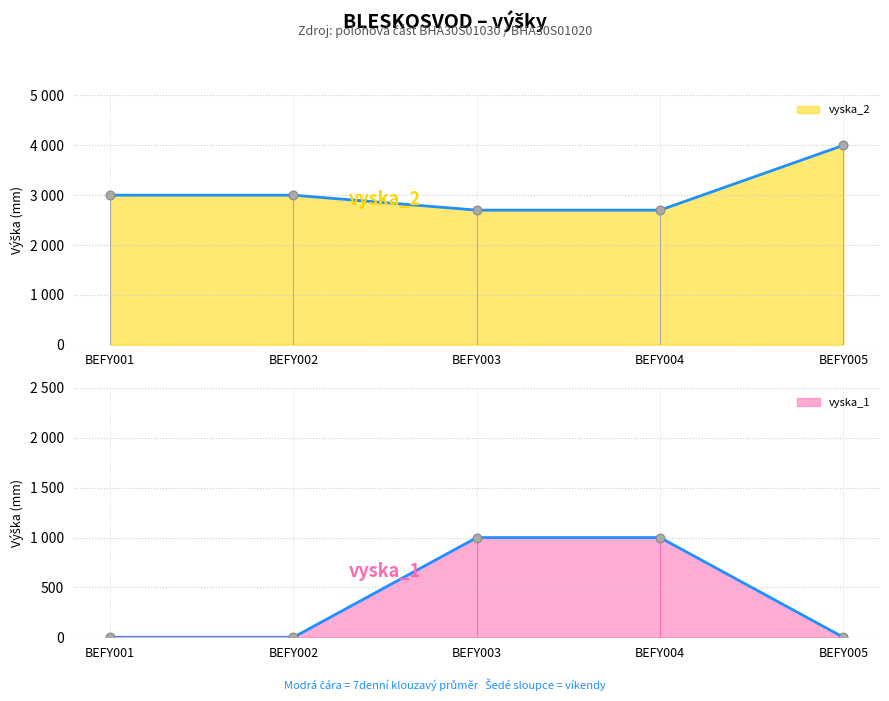

Which series has the largest Y range (max minus min)?

vyska_2